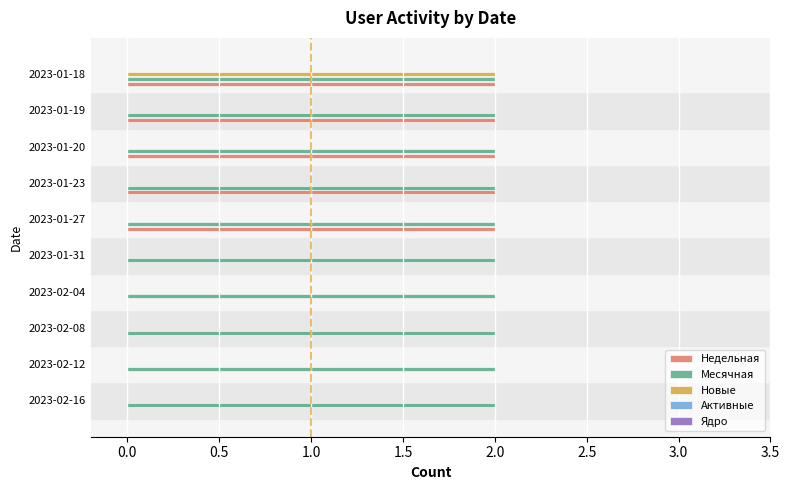

What is the sum of the Месячная values at 2023-02-12 and 2023-01-31?

4